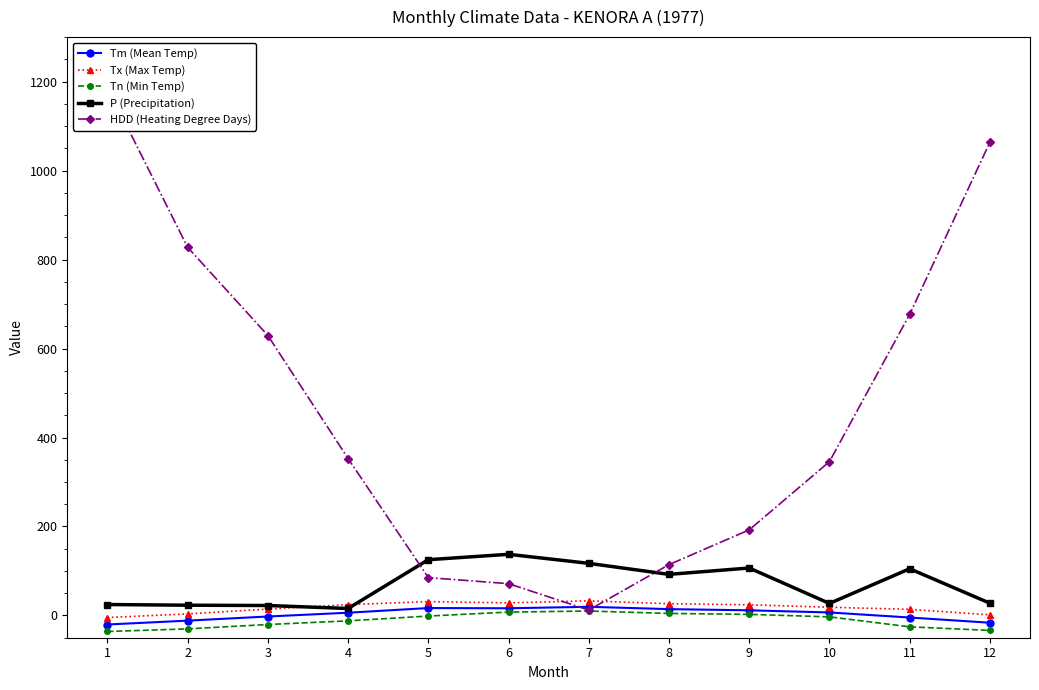

What are all the series names shown in the legend?

Tm (Mean Temp), Tx (Max Temp), Tn (Min Temp), P (Precipitation), HDD (Heating Degree Days)